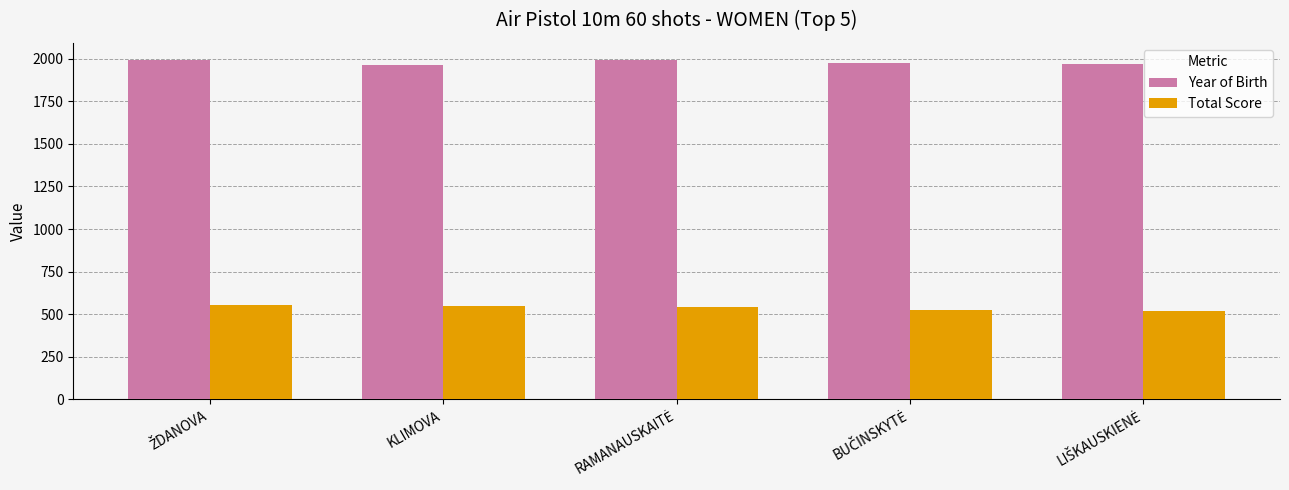

List the series in order of their overall mean, lowest first.

Total Score, Year of Birth